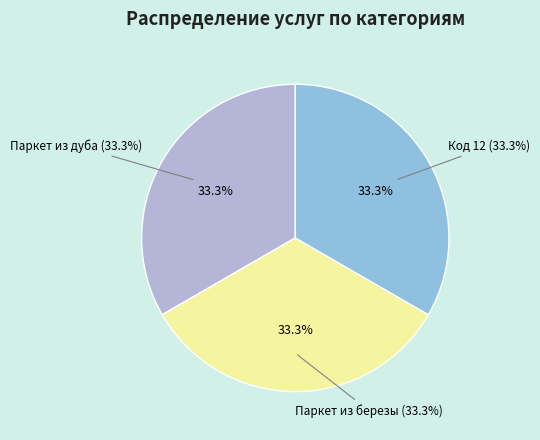

Does Код 5 represent more than half of the total?

No